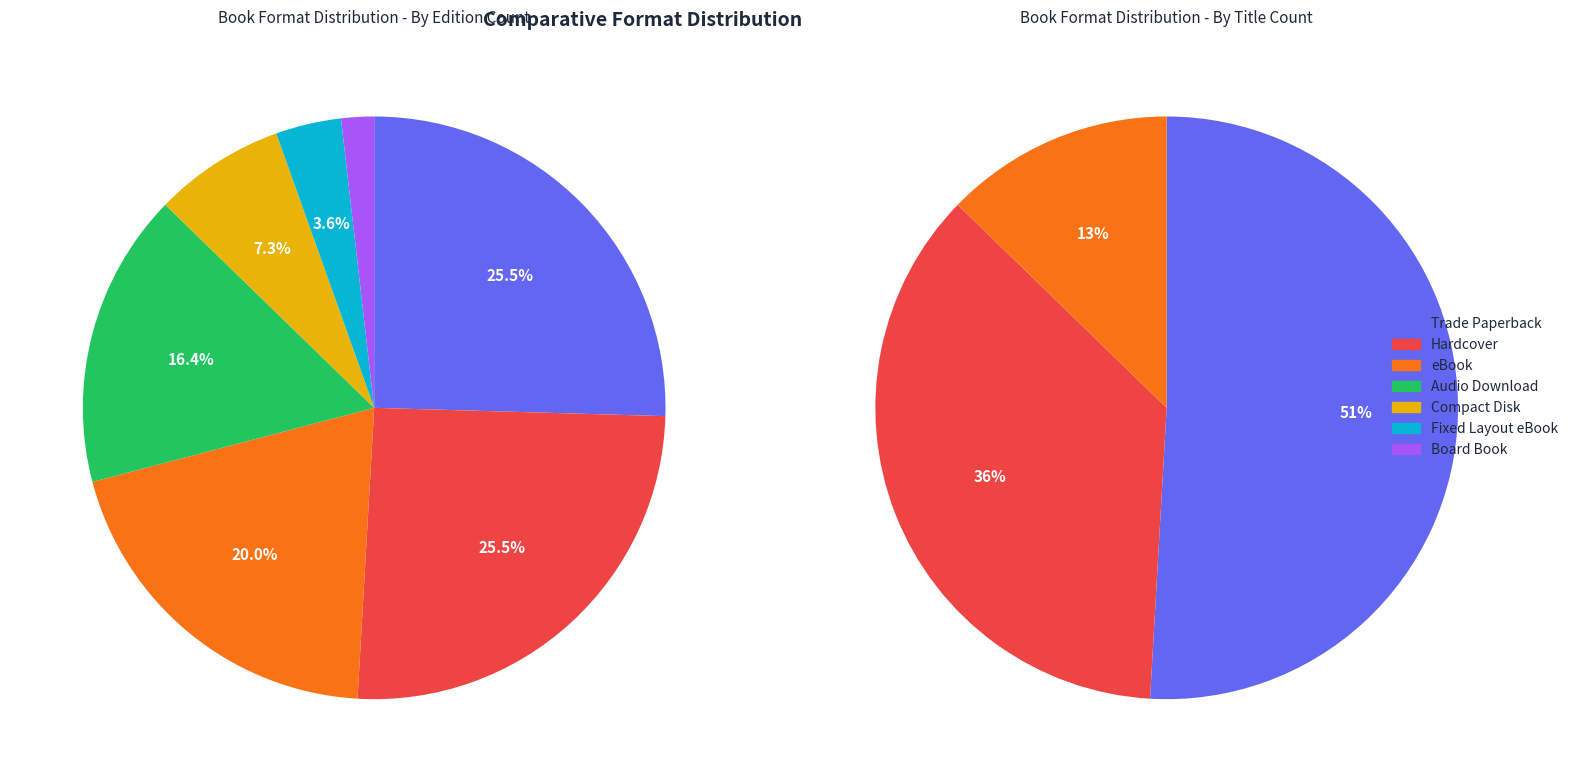

To the nearest percent, what portion does eBook represent?

20%